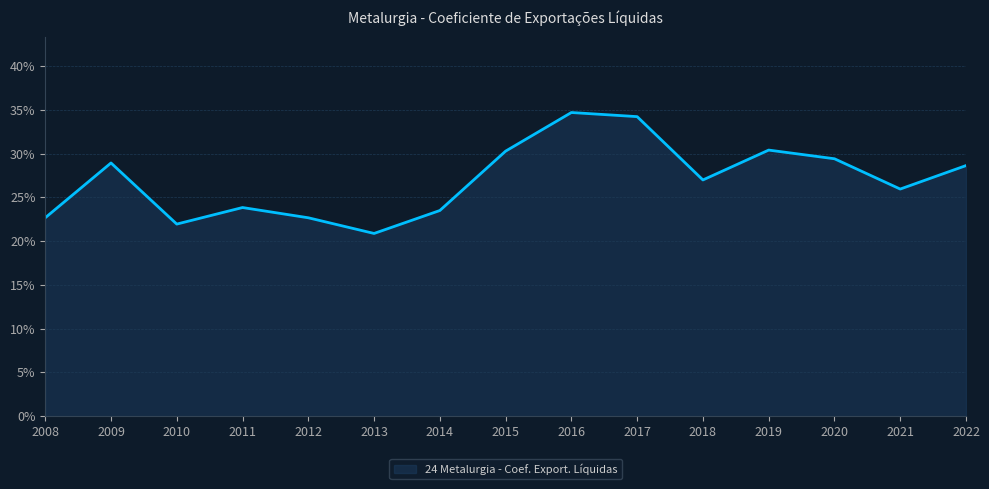

What is the difference between the maximum and second lowest values?

12.7